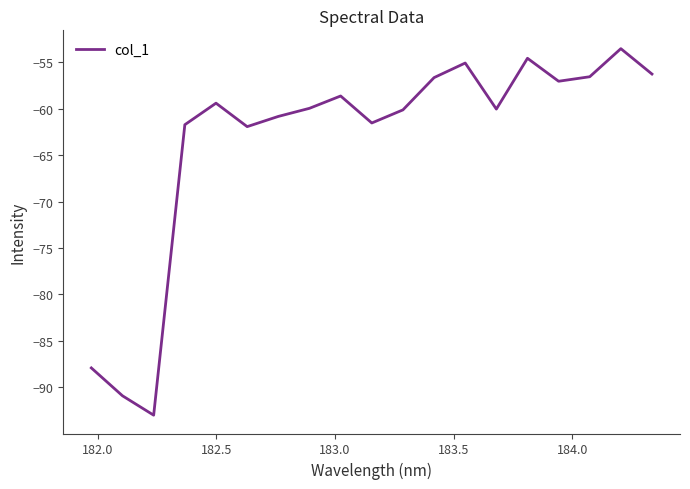

What is the smallest value displayed?

-93.0